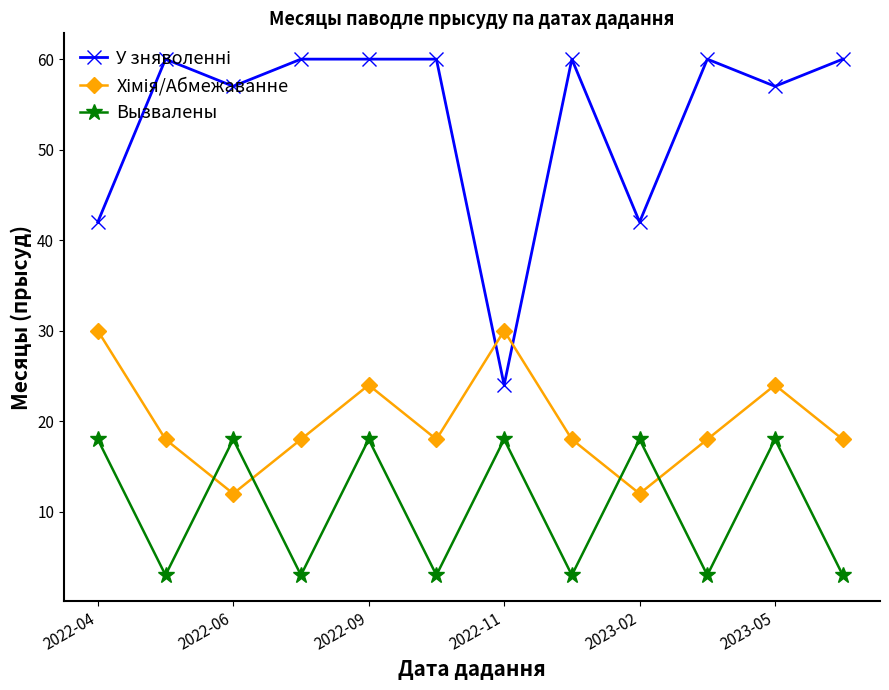

What is the sum of all Вызвалены values?

126